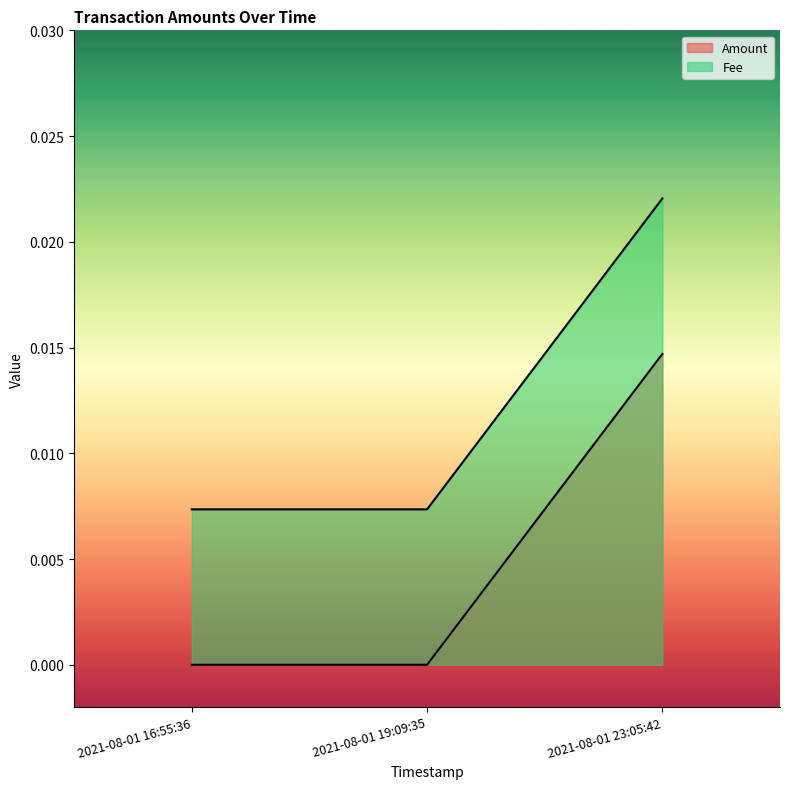

At which category is the sum across all series the highest?

2021-08-01 23:05:42